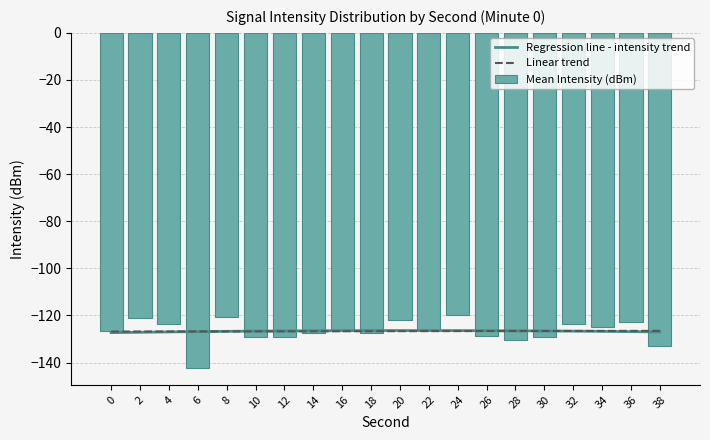

Which has a higher value, 6 or 4?

4